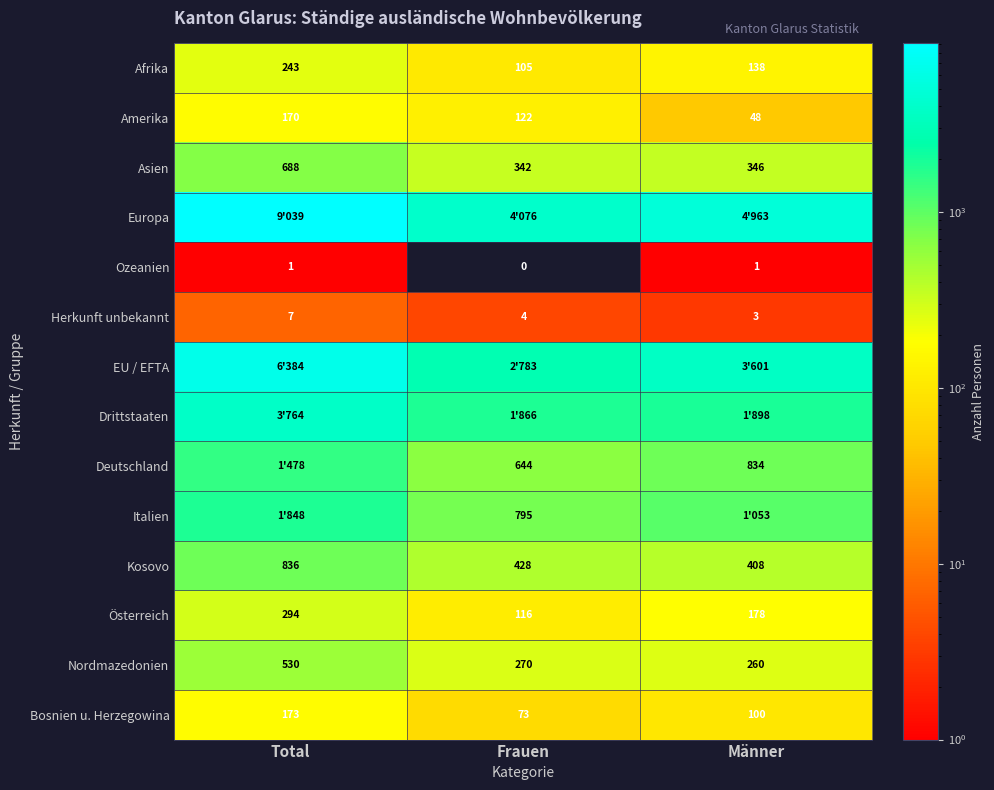

Is the value of Kosovo at Männer greater than the value of Österreich at Männer?

Yes